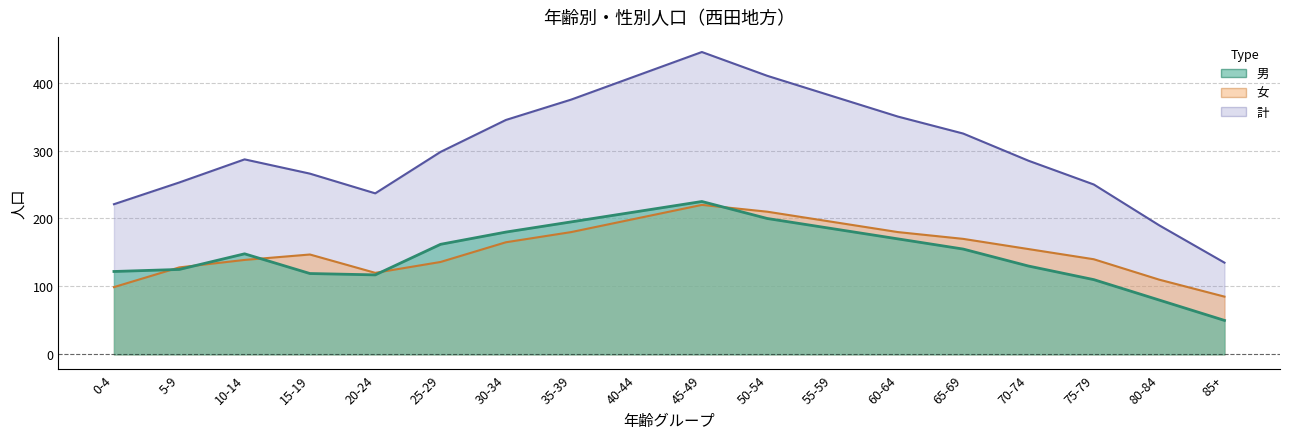

True or false: 計 and 男 cross at least once.

False